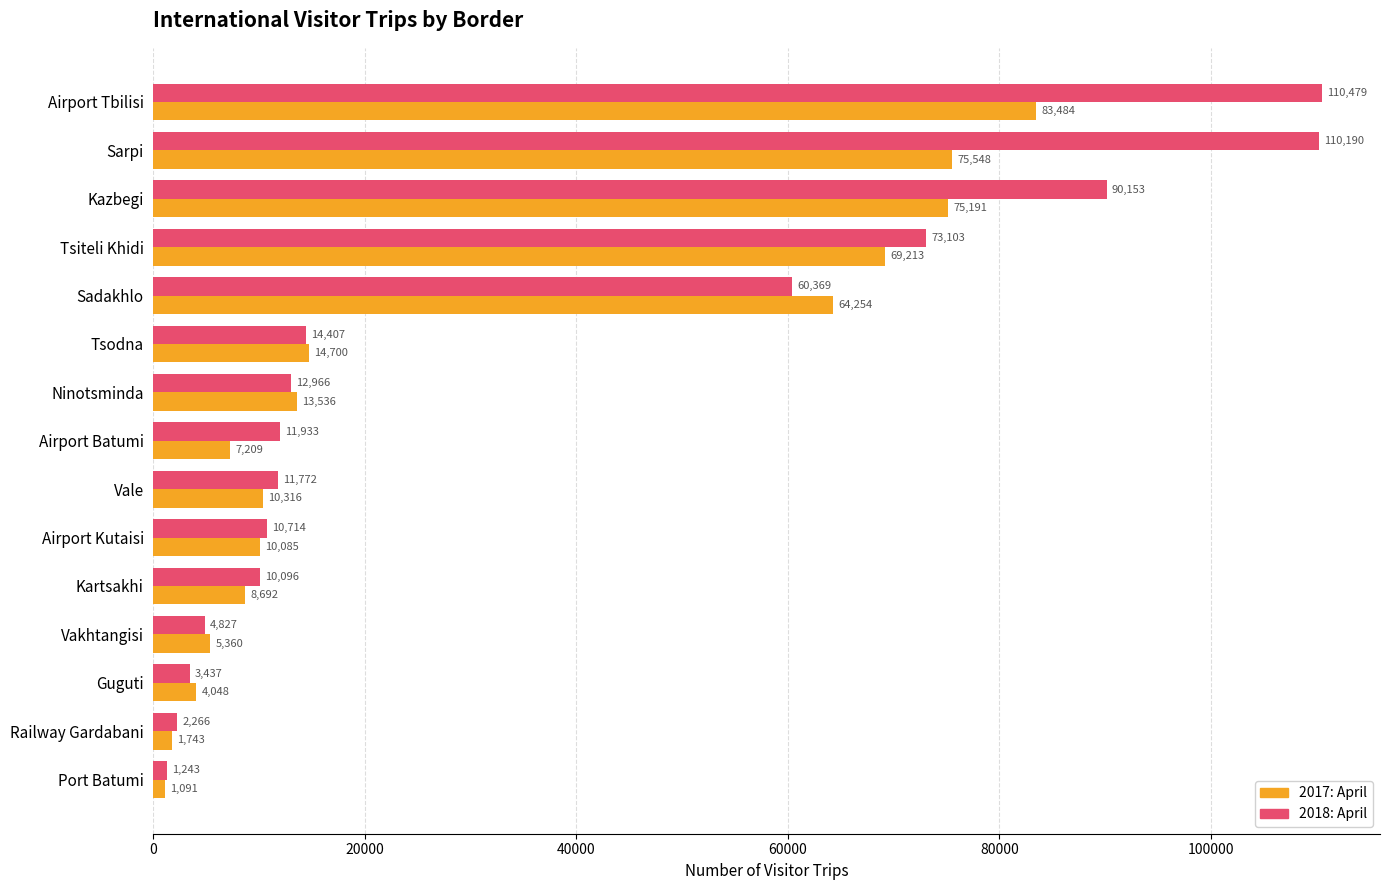

The 2017: April series shows 2337 at Vale. True or false?

False